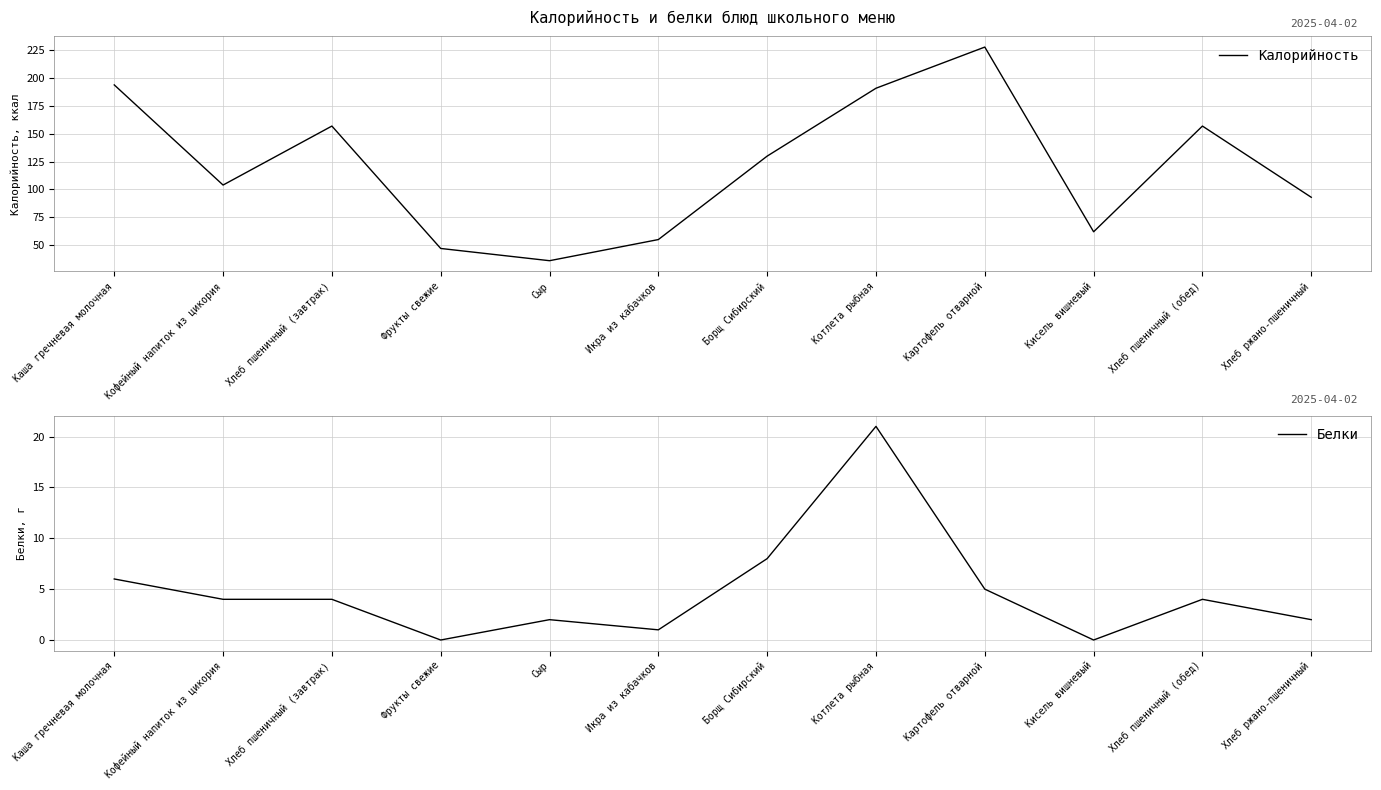

What is the difference between the maximum and minimum values in the Калорийность series?

192